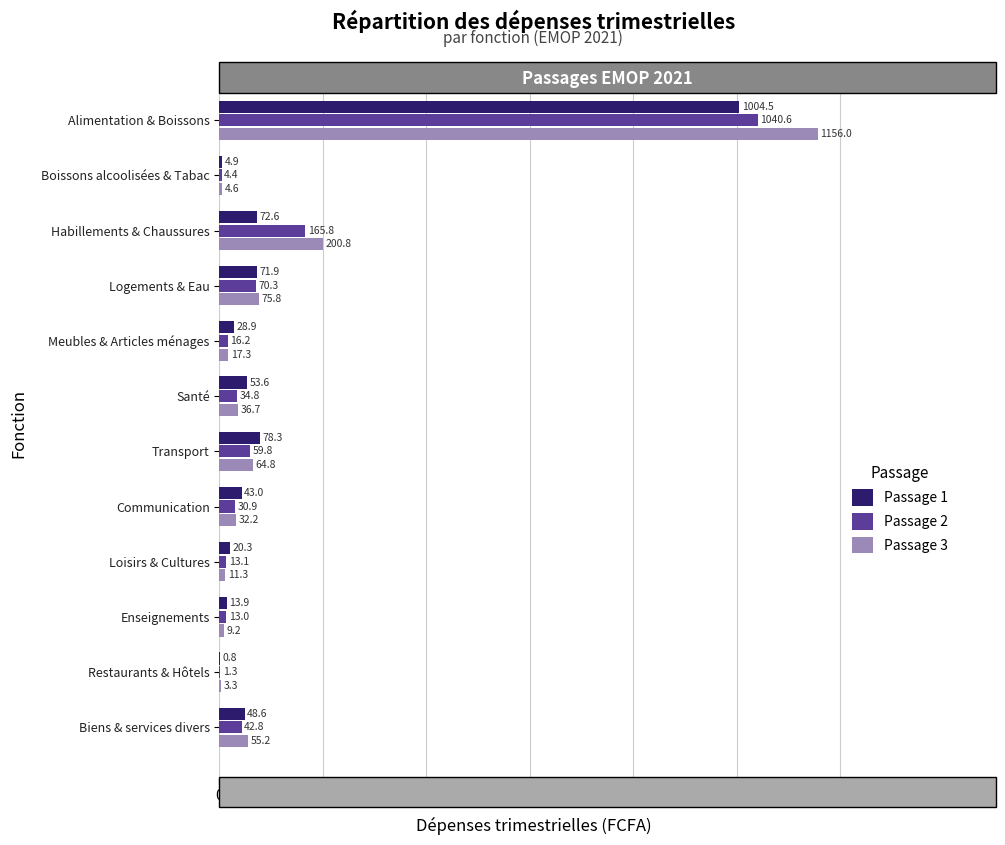

Which series changed the most between Boissons alcoolisées & Tabac and Meubles & Articles ménages?

Passage 1